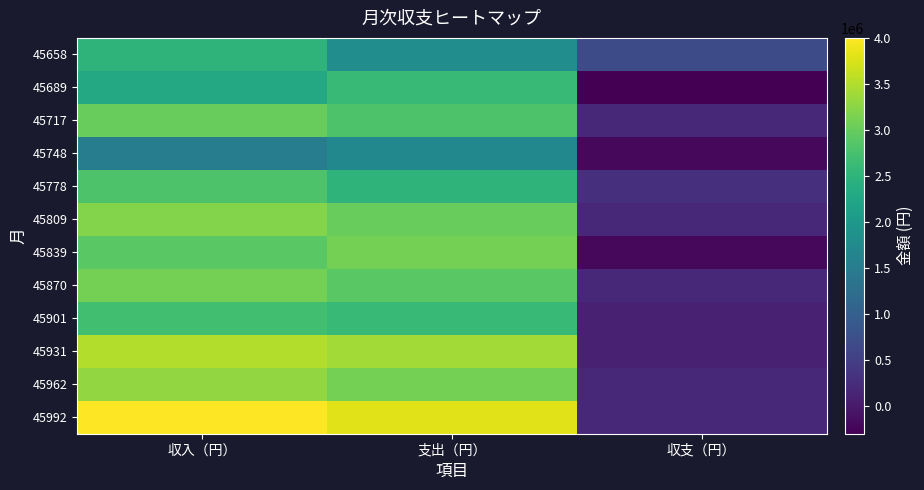

Rank the series at 収入（円） from highest to lowest value.

45992, 45931, 45962, 45809, 45870, 45717, 45839, 45778, 45901, 45658, 45689, 45748